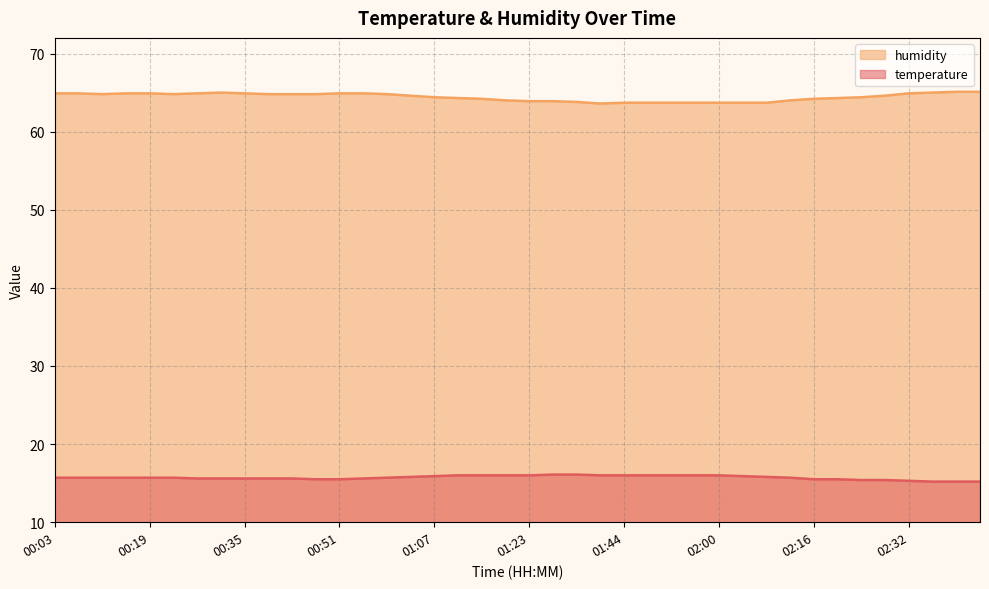

What is the approximate value of humidity at 01:32?

63.9